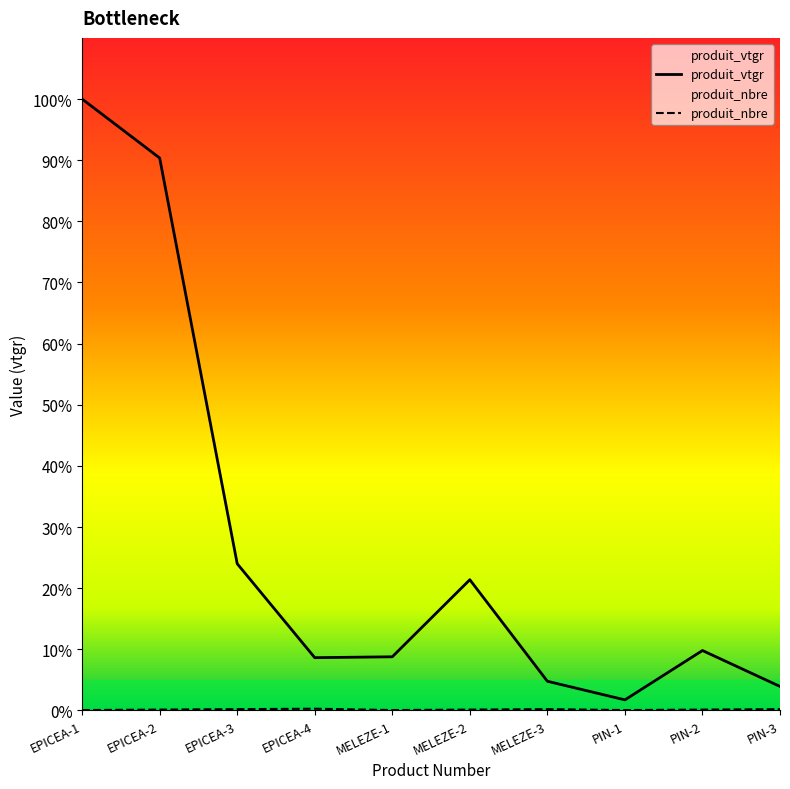

Where is the first local minimum for produit_vtgr?

EPICEA-4